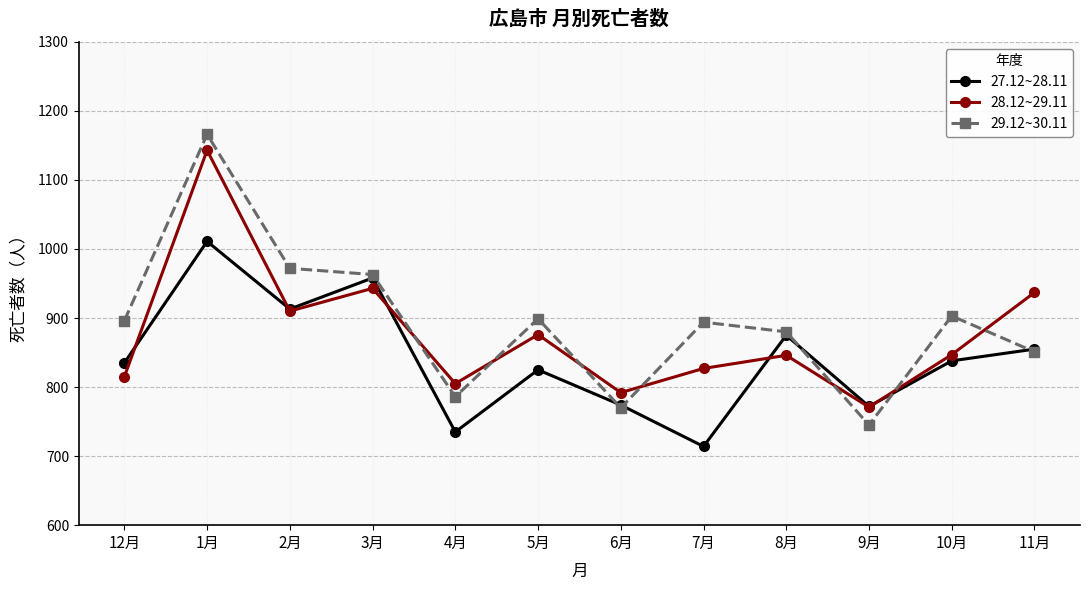

What is the label of the 2nd point from the right?

10月